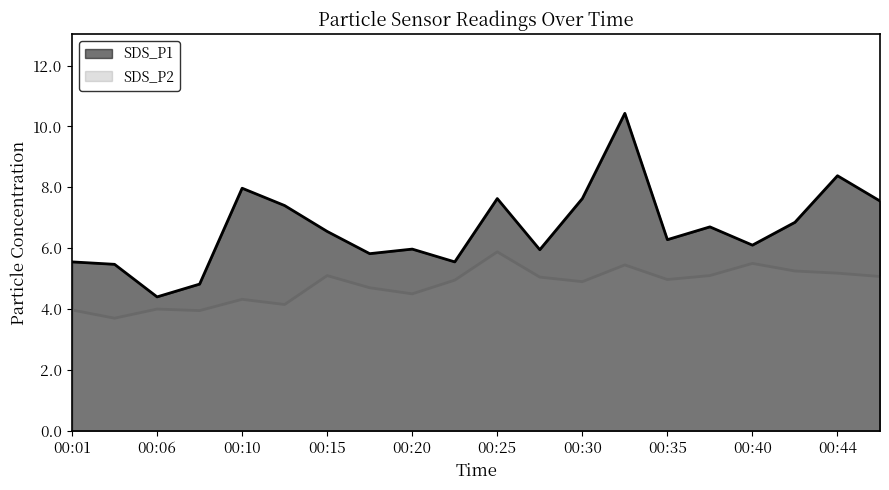

Rank the series by their maximum value, from highest to lowest.

SDS_P1, SDS_P2